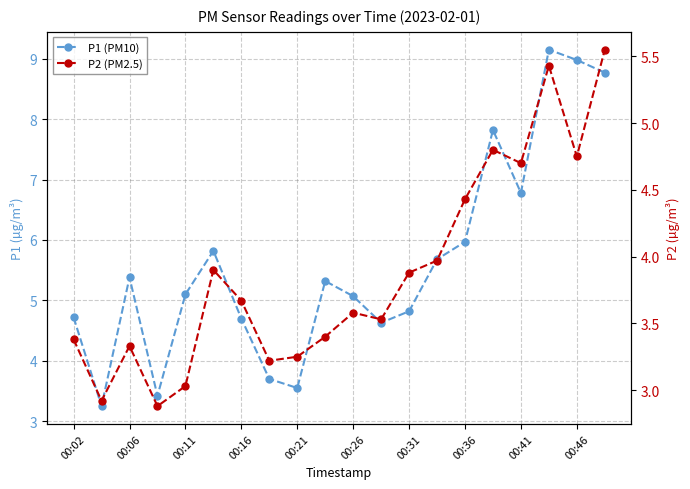

What is the highest value of the P2 (PM2.5) series?

5.5